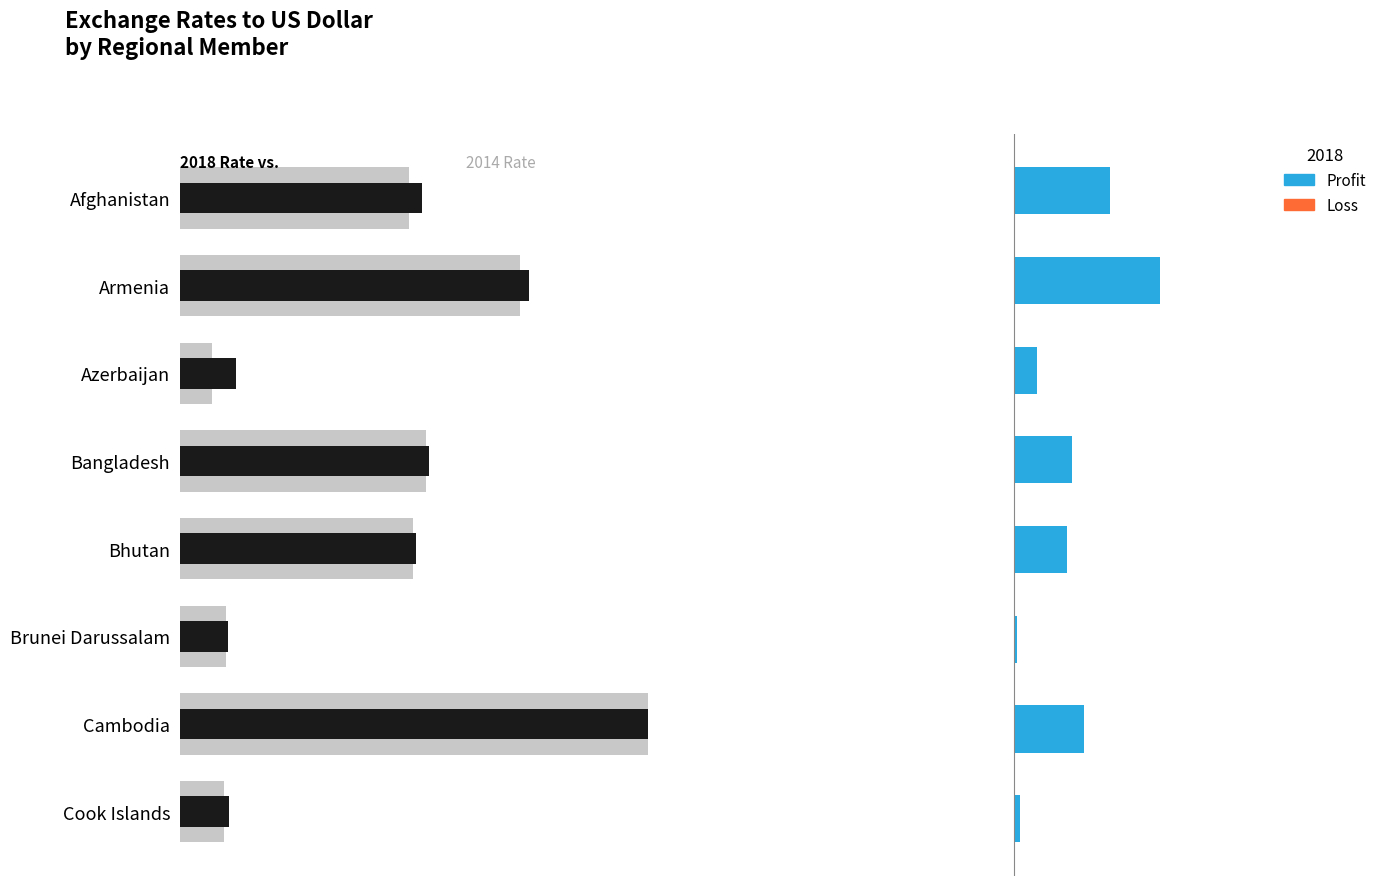

Rank the series by their maximum value, from lowest to highest.

2014 Rate, 2018 Rate